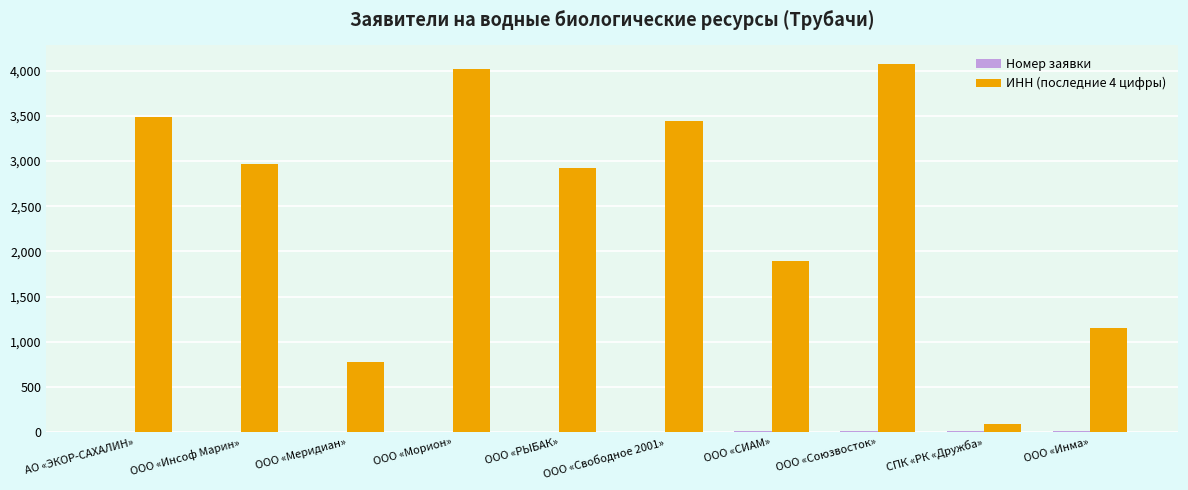

How many groups of bars are there?

10